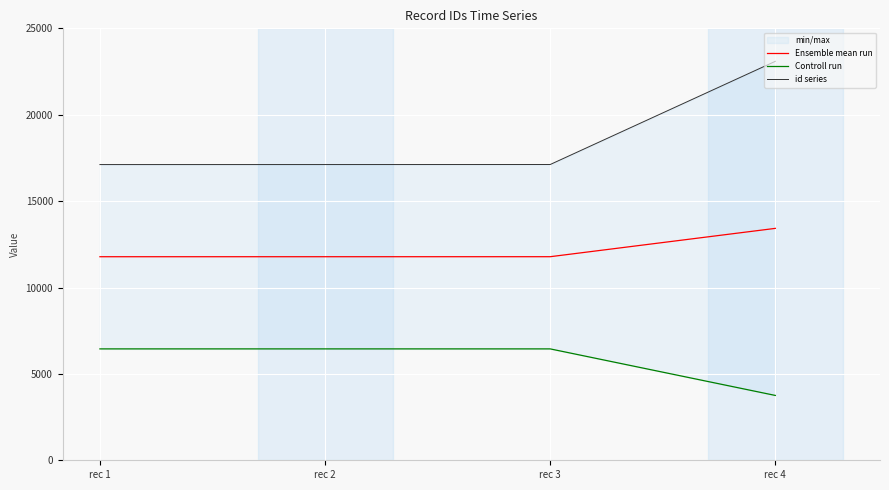

What is the sum of the Ensemble mean run values at rec 2 and rec 3?

23564.0